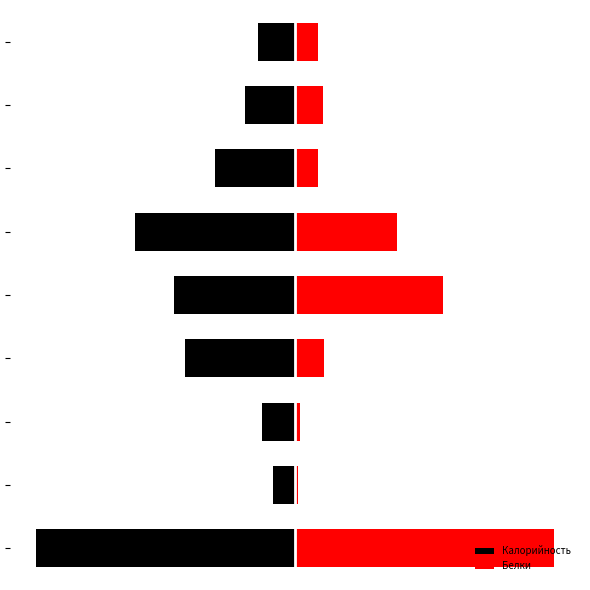

The value of Калорийность at 0 is -32.7. True or false?

False